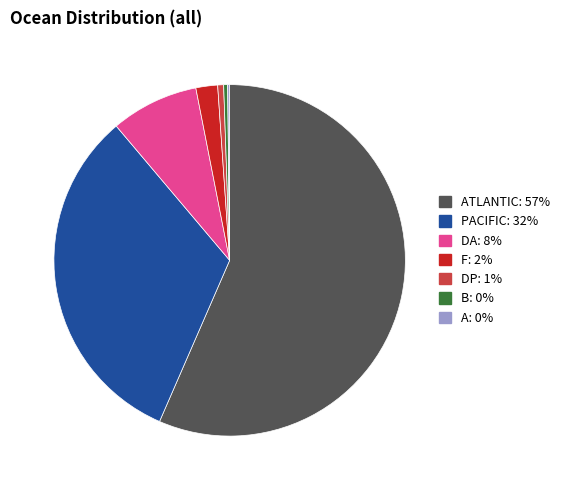

Does any single category account for the majority?

Yes